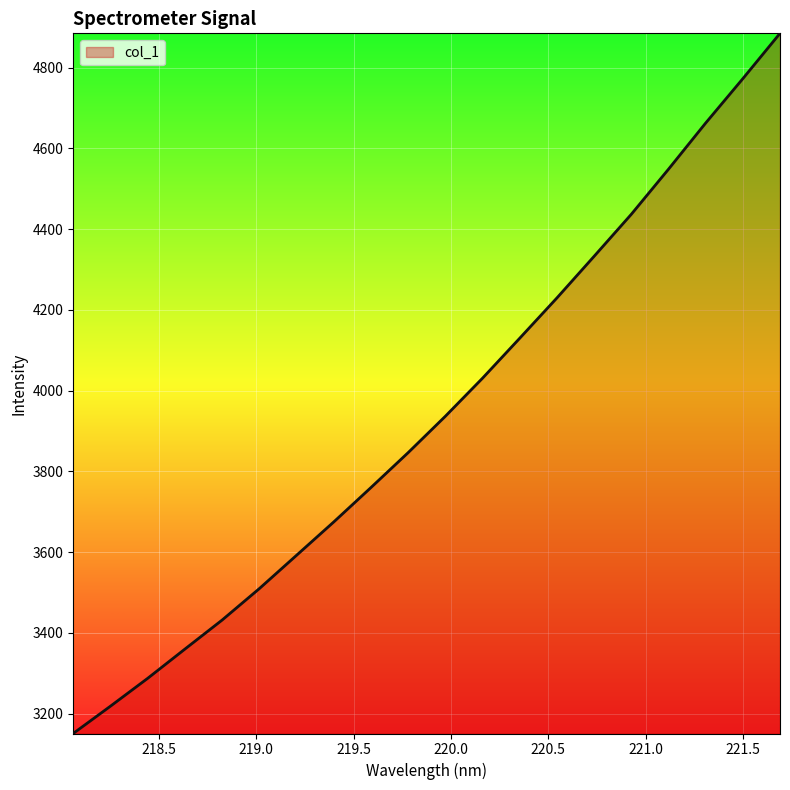

What is the difference between the maximum and minimum values?

1733.4